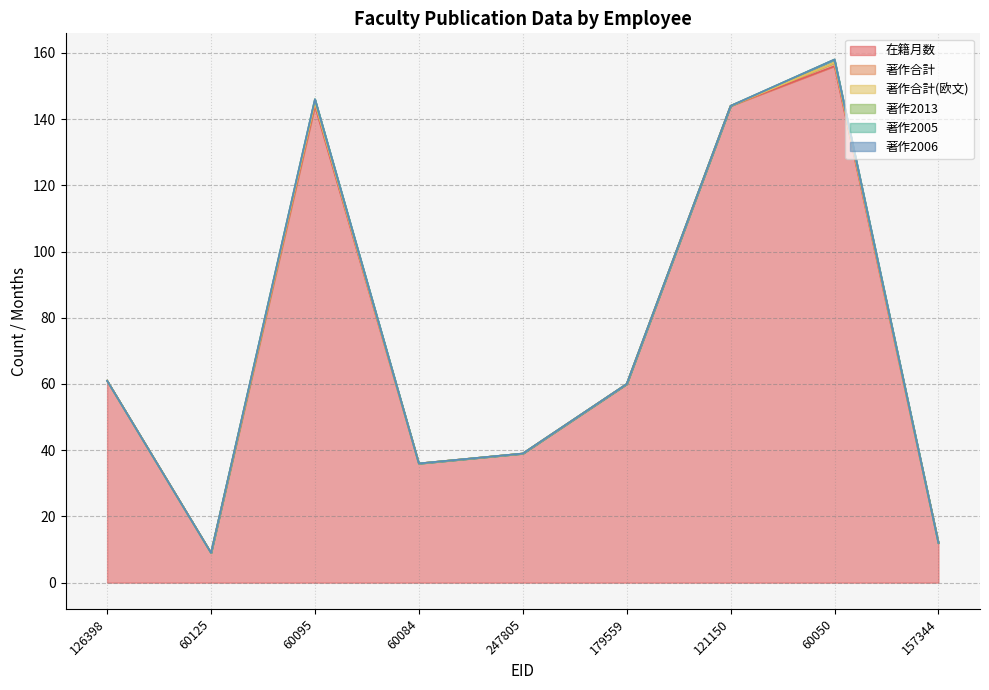

Does the chart display data point markers on the line(s)?

No